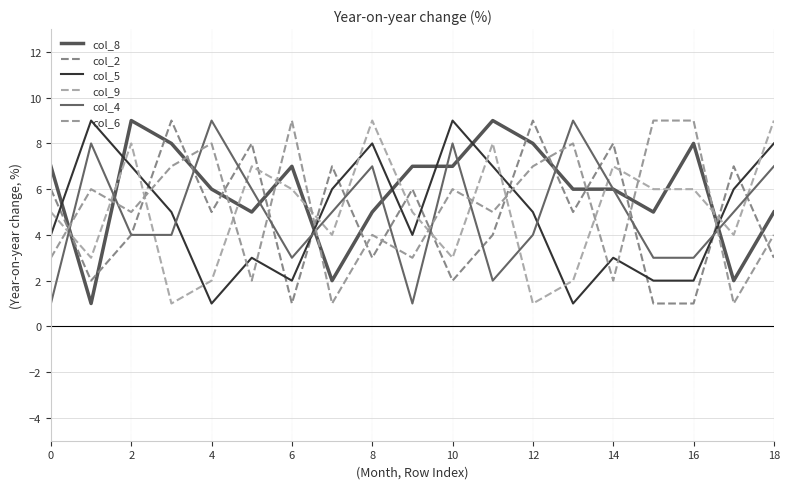

Is this an area chart (filled region under the line)?

No